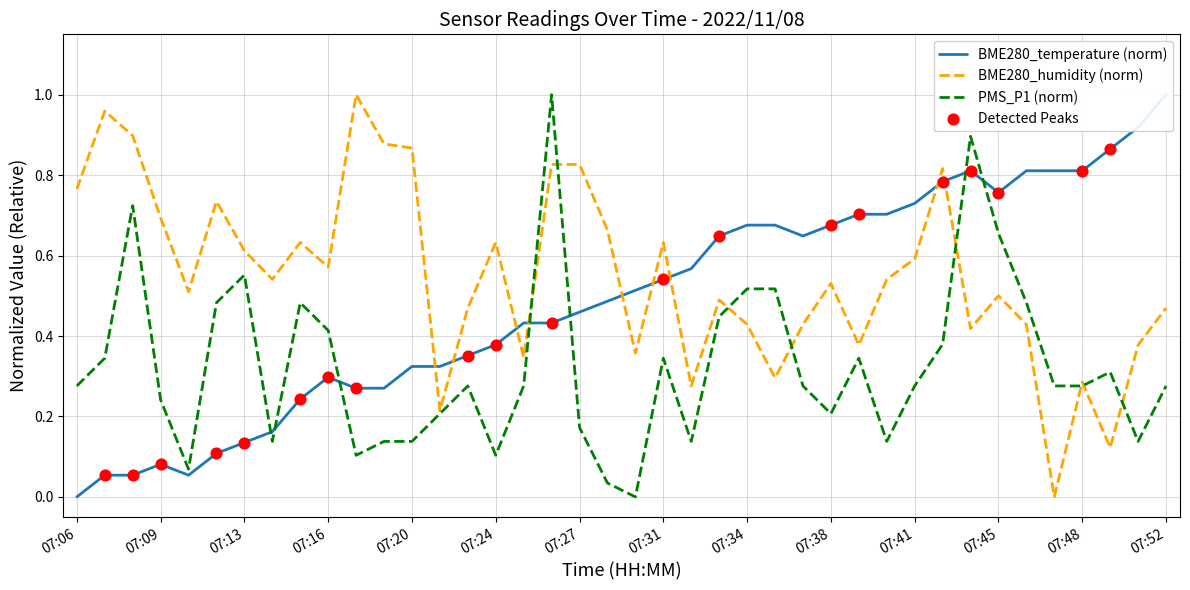

Which series has the largest total across all categories?

BME280_humidity